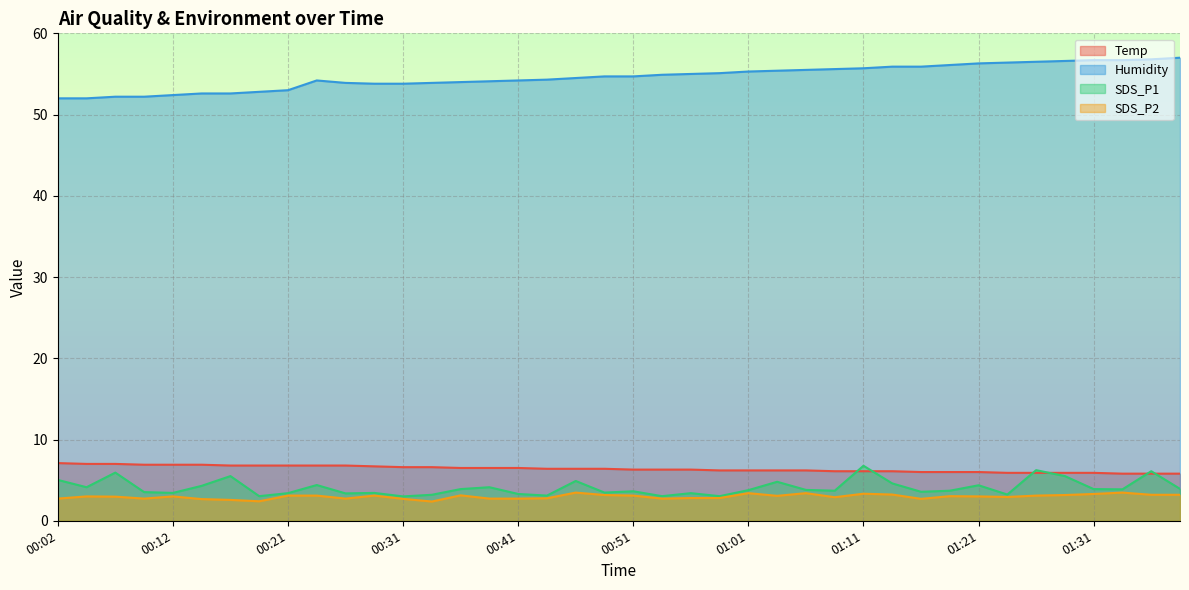

List the labels in order of SDS_P1 value, smallest first.

00:31, 00:19, 00:53, 00:58, 00:44, 00:34, 01:23, 00:41, 00:26, 00:21, 00:56, 00:12, 00:29, 00:48, 00:09, 01:16, 00:51, 01:08, 01:18, 01:01, 01:06, 01:33, 00:36, 01:31, 01:38, 00:04, 00:39, 00:14, 01:21, 00:24, 01:13, 01:03, 00:46, 00:02, 00:16, 01:28, 00:07, 01:36, 01:26, 01:11